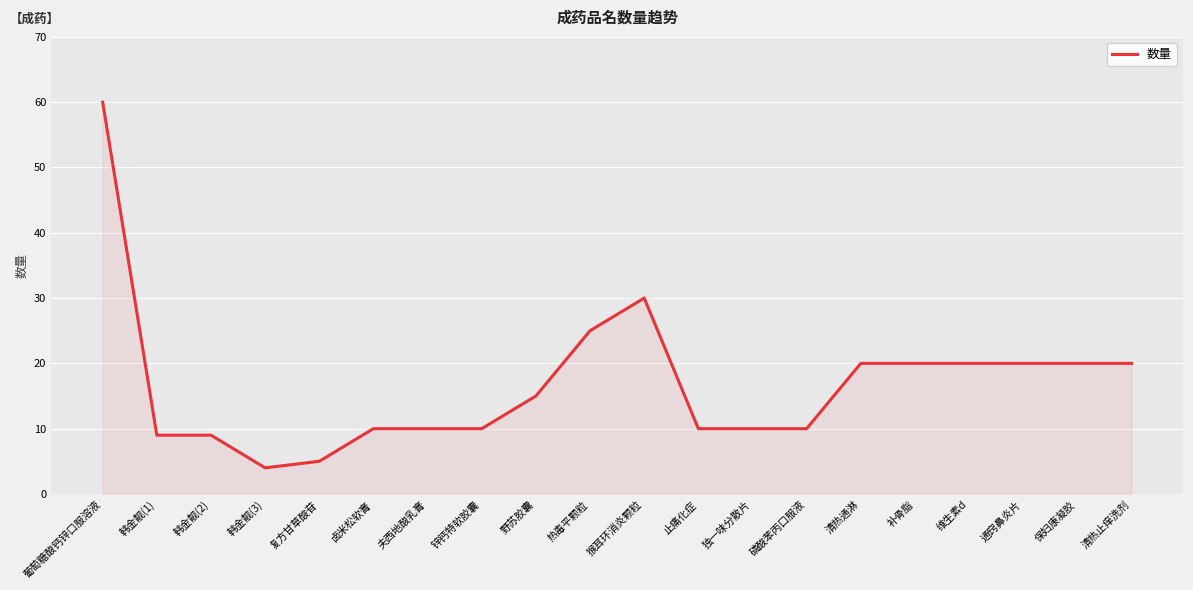

Does the chart have visible grid lines?

Yes